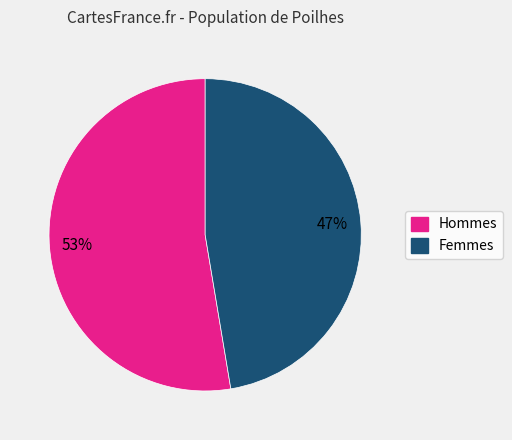

Is there a majority slice in this chart?

Yes